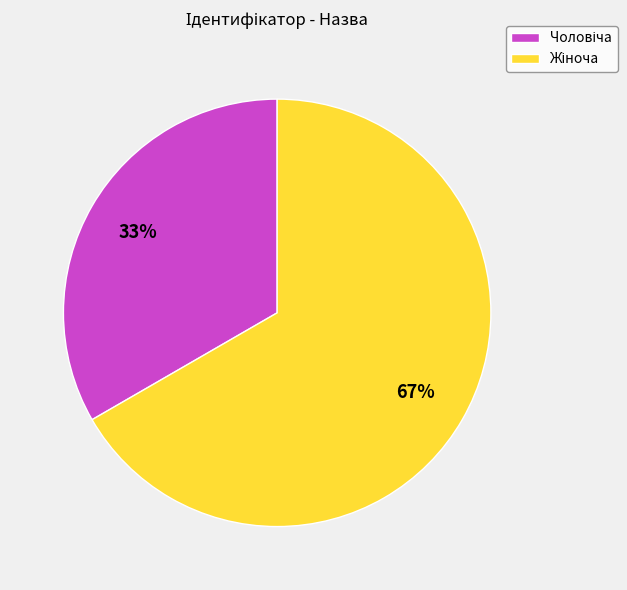

Does any single category account for the majority?

Yes